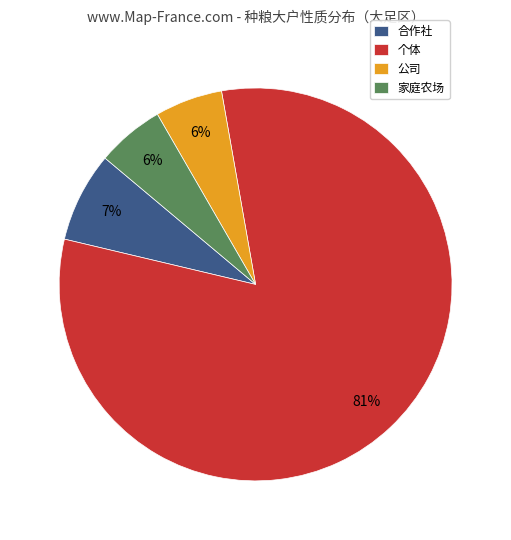

Do 家庭农场 and 公司 together represent more than half of the pie?

No